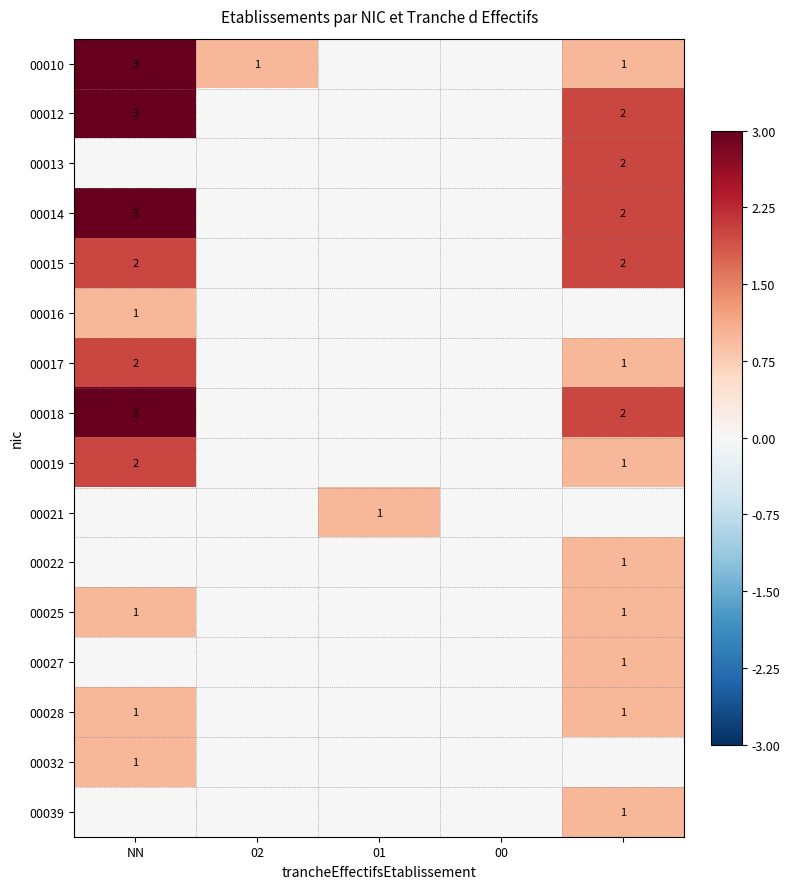

At which label does 00015 reach its minimum?

02